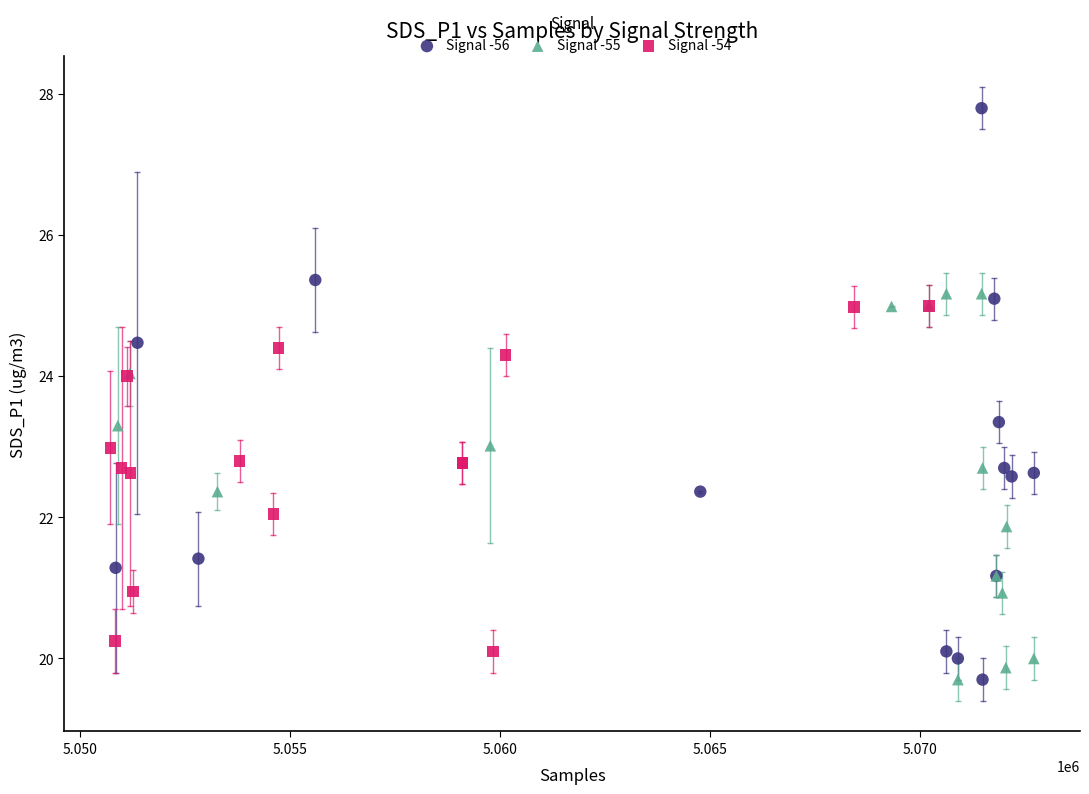

Which series has the largest Y range (max minus min)?

Signal -56